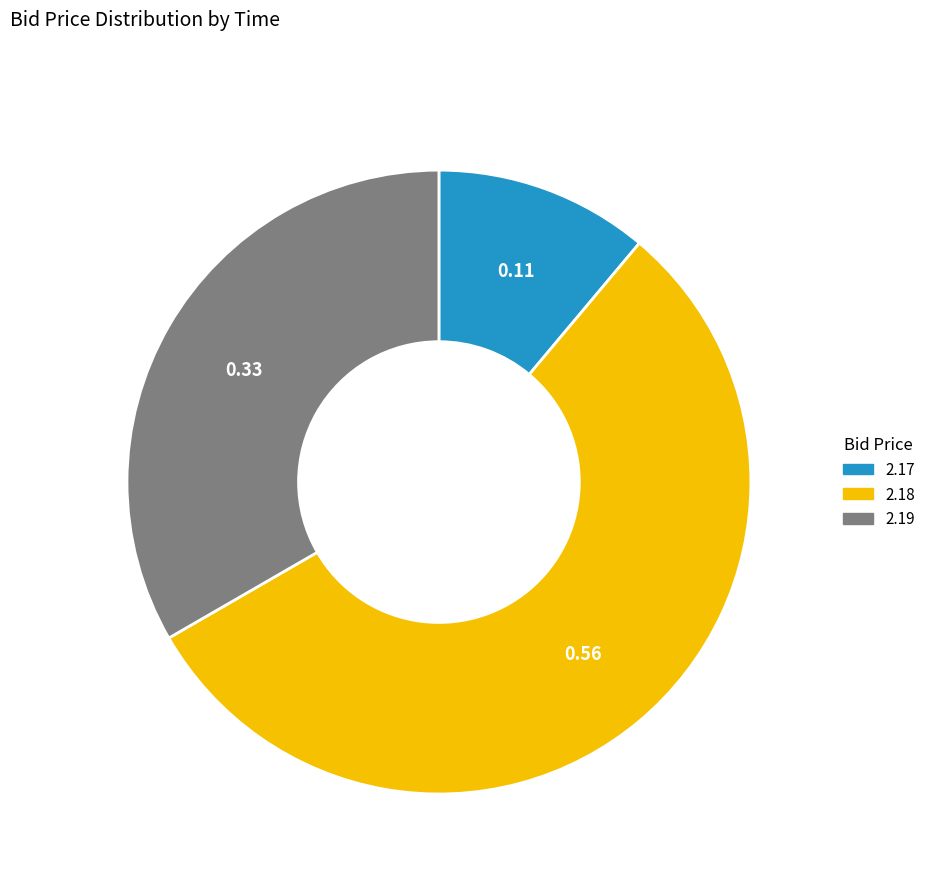

Does any single category account for the majority?

Yes